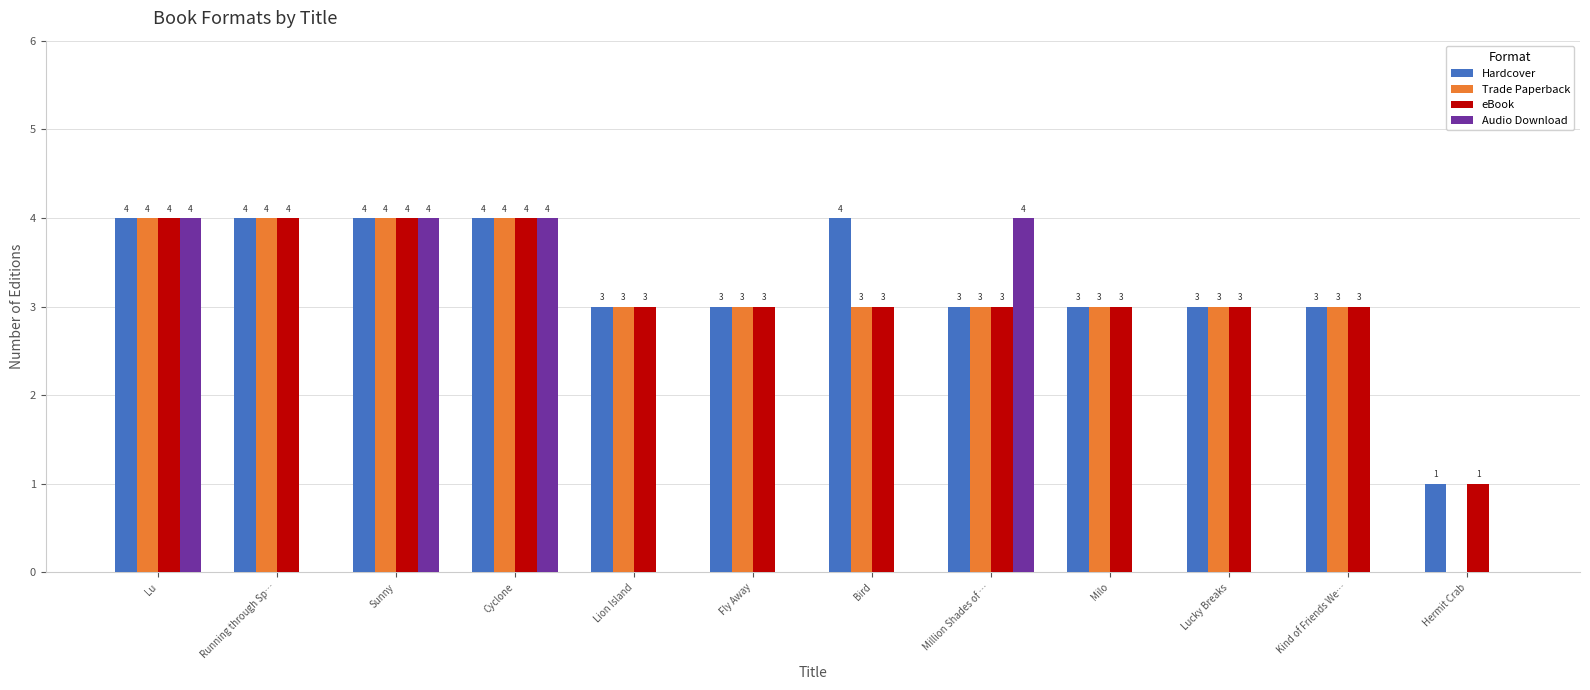

How many values in the Audio Download series exceed 0?

4